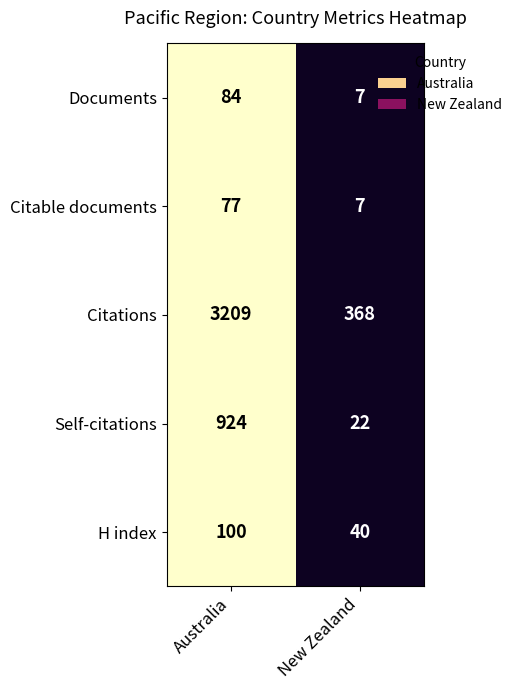

Read the Documents value at Australia.

84